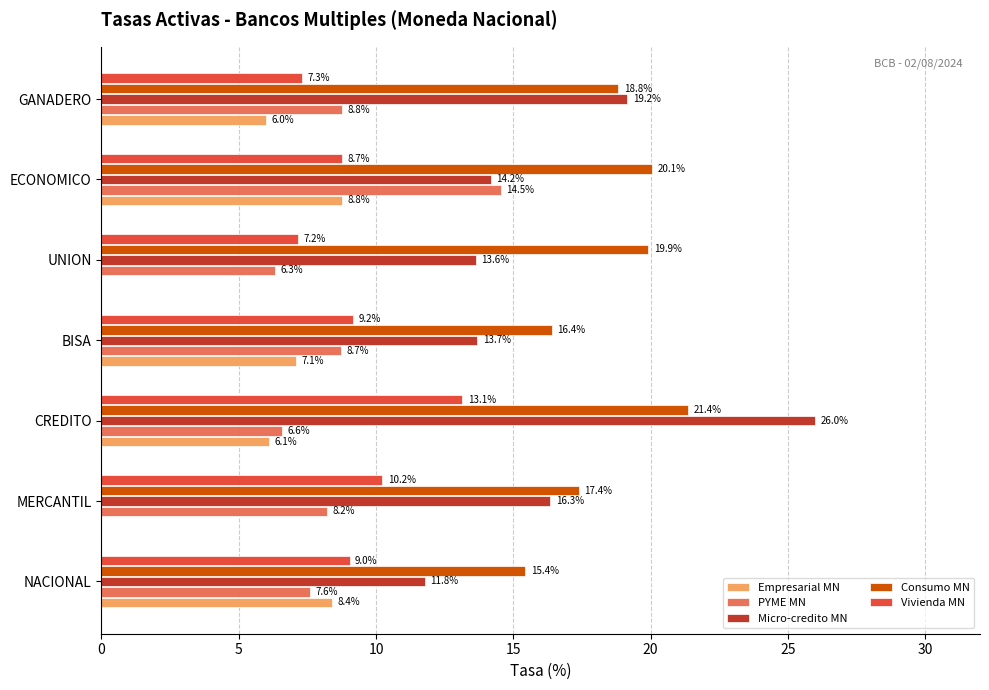

True or false: Micro-credito MN has a value of 13.7 at BISA.

True